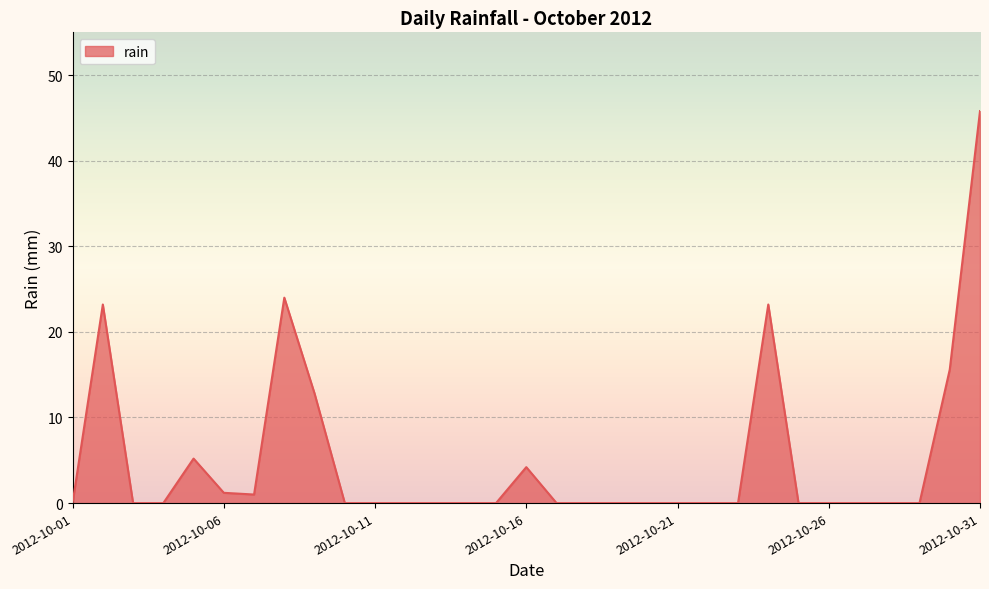

What is the difference between the maximum and minimum values?

45.8